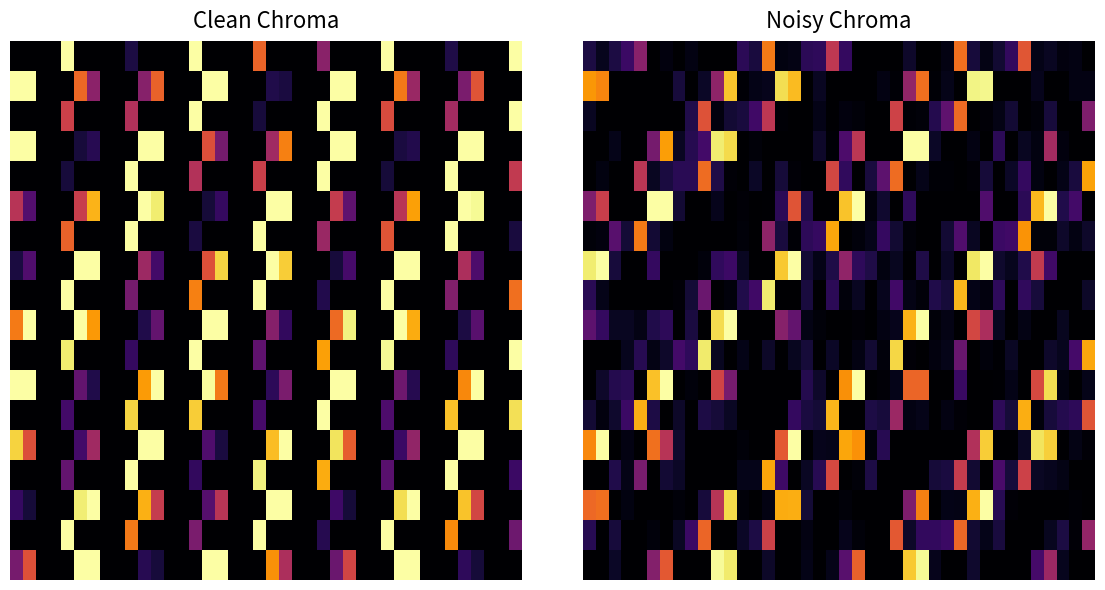

Count the number of categories in the chart.

40